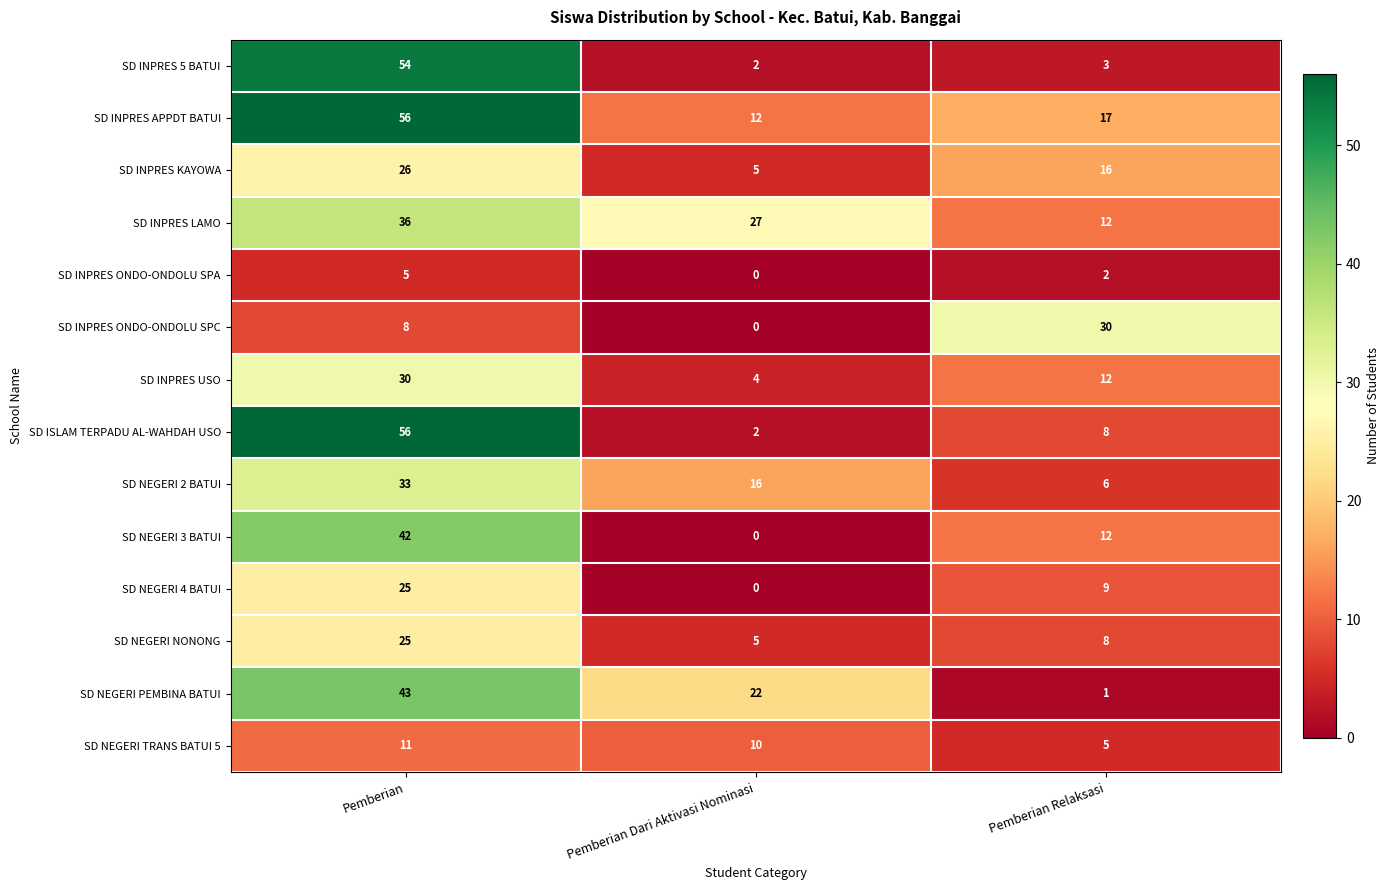

How many positive values does the SD INPRES ONDO-ONDOLU SPC series have?

2